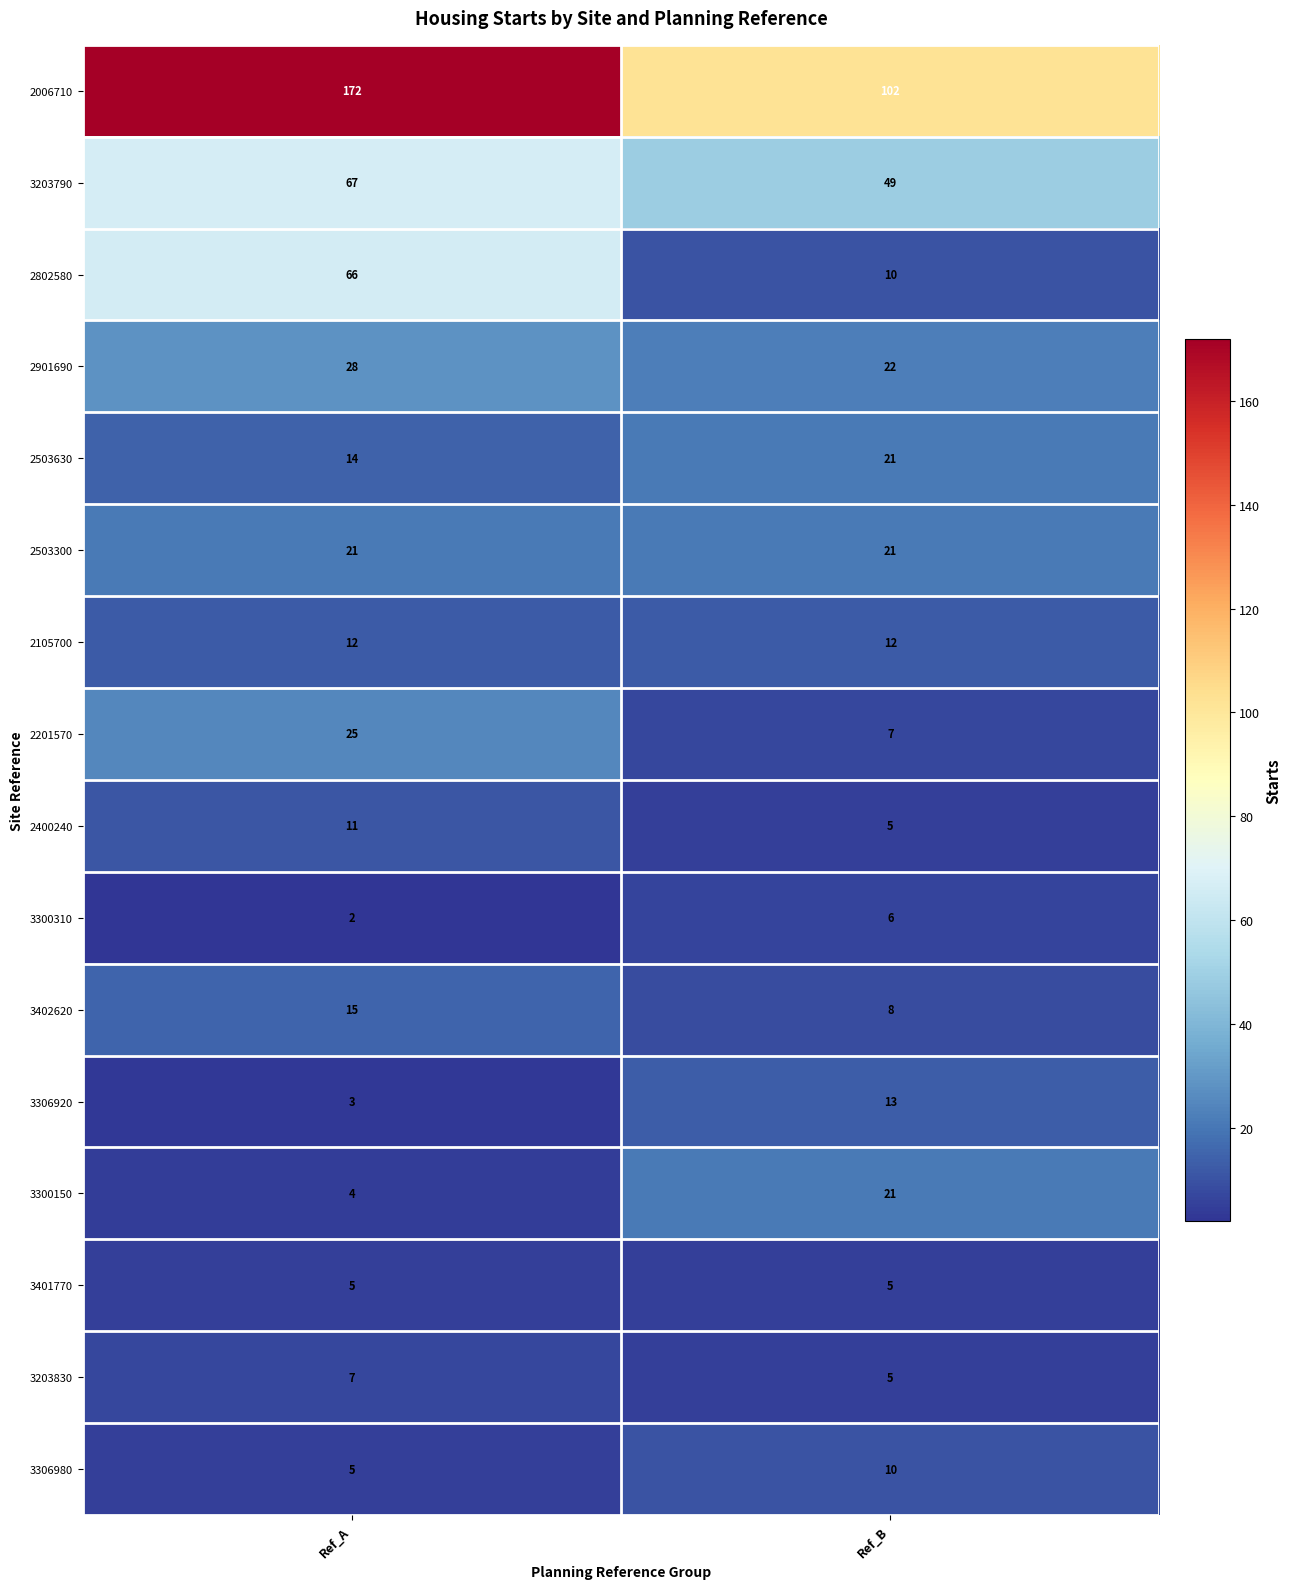

What is the spread (max minus min) of values at Ref_A?

170